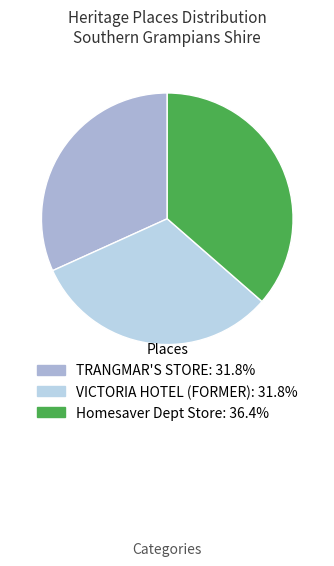

Rank the categories by value from lowest to highest.

TRANGMAR'S STORE, VICTORIA HOTEL (FORMER), Homesaver Dept Store